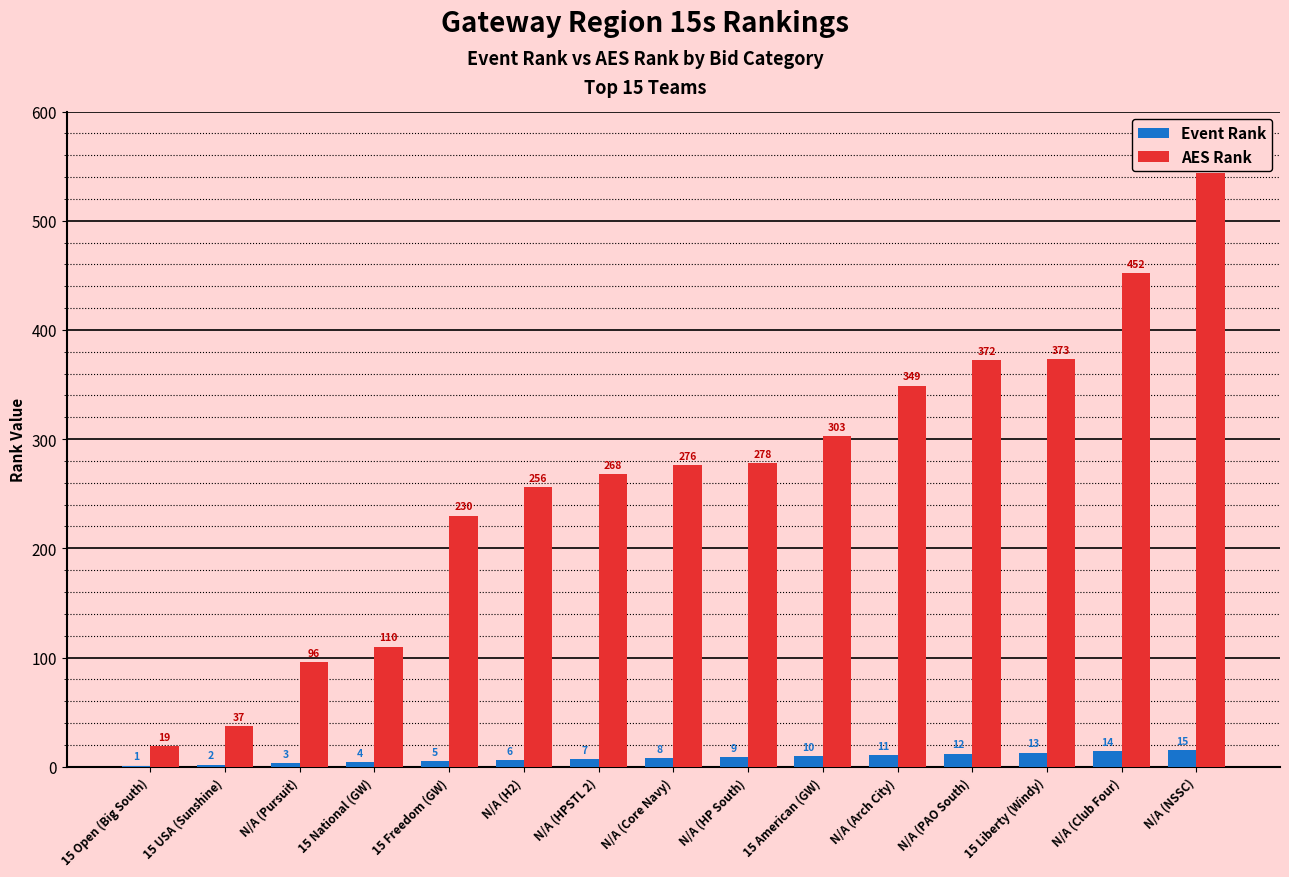

Which series has the largest total across all categories?

AES Rank